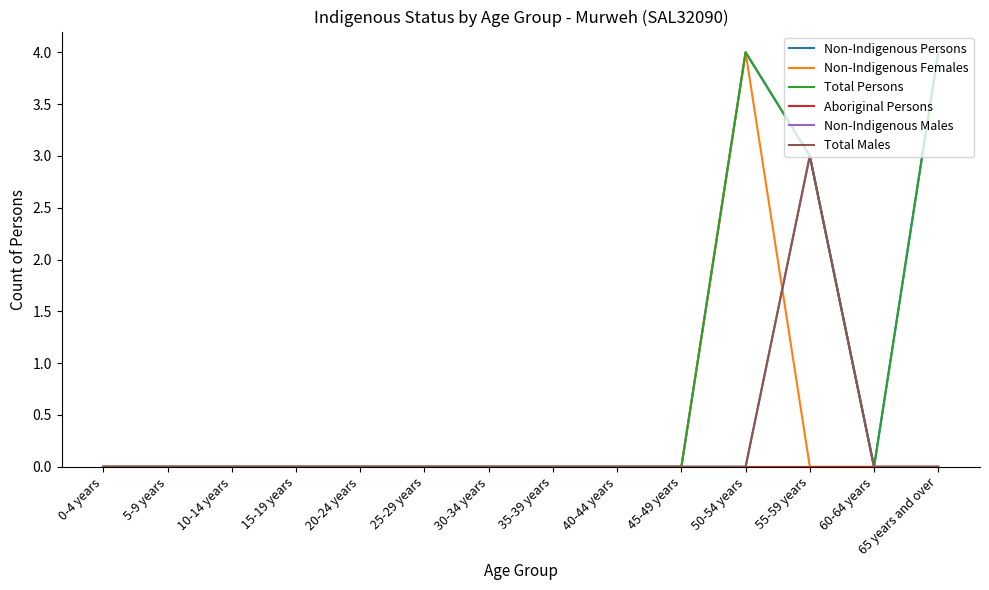

Which series has the widest spread of values?

Non-Indigenous Persons